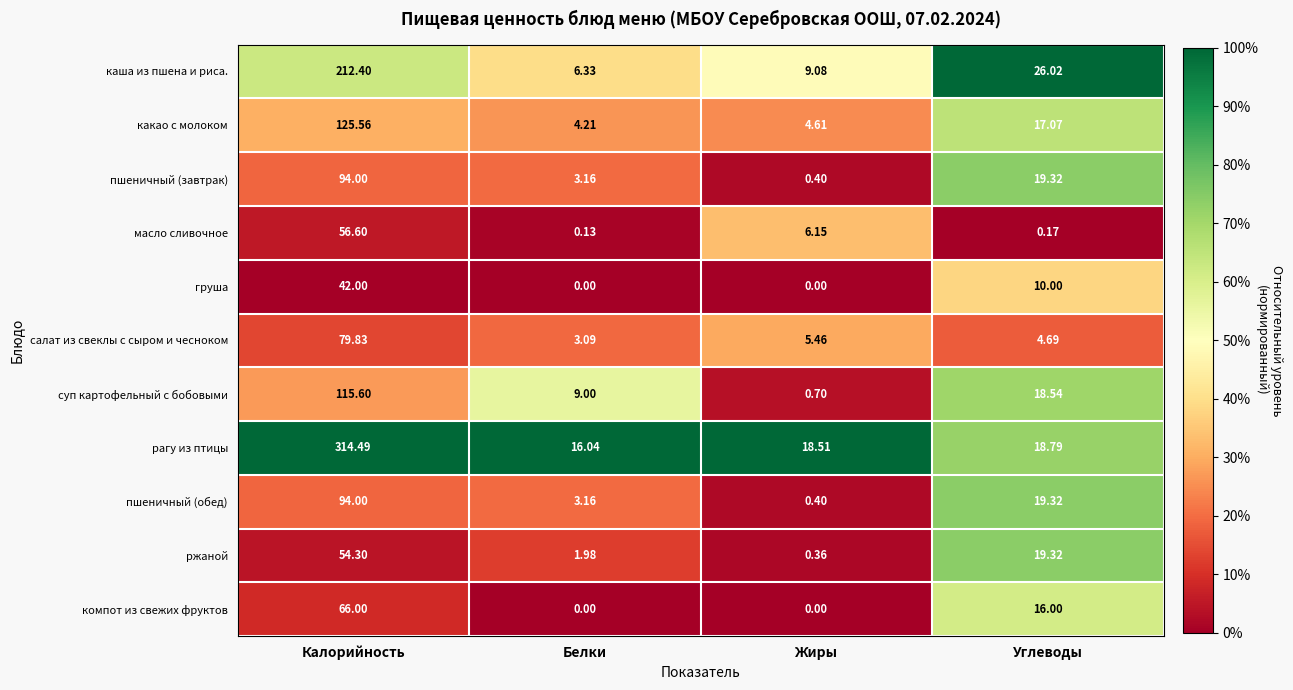

Which series has the widest spread of values?

рагу из птицы